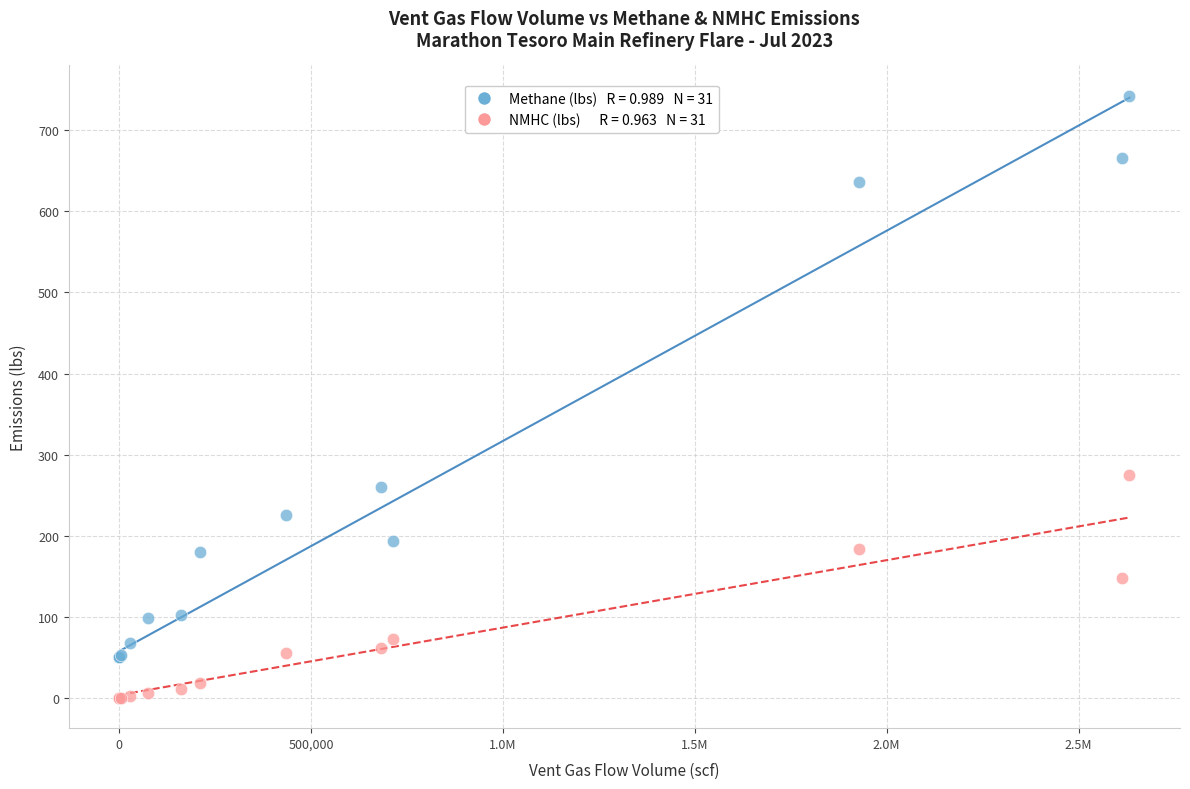

Across all series, what Y value is closest to 371?

275.0